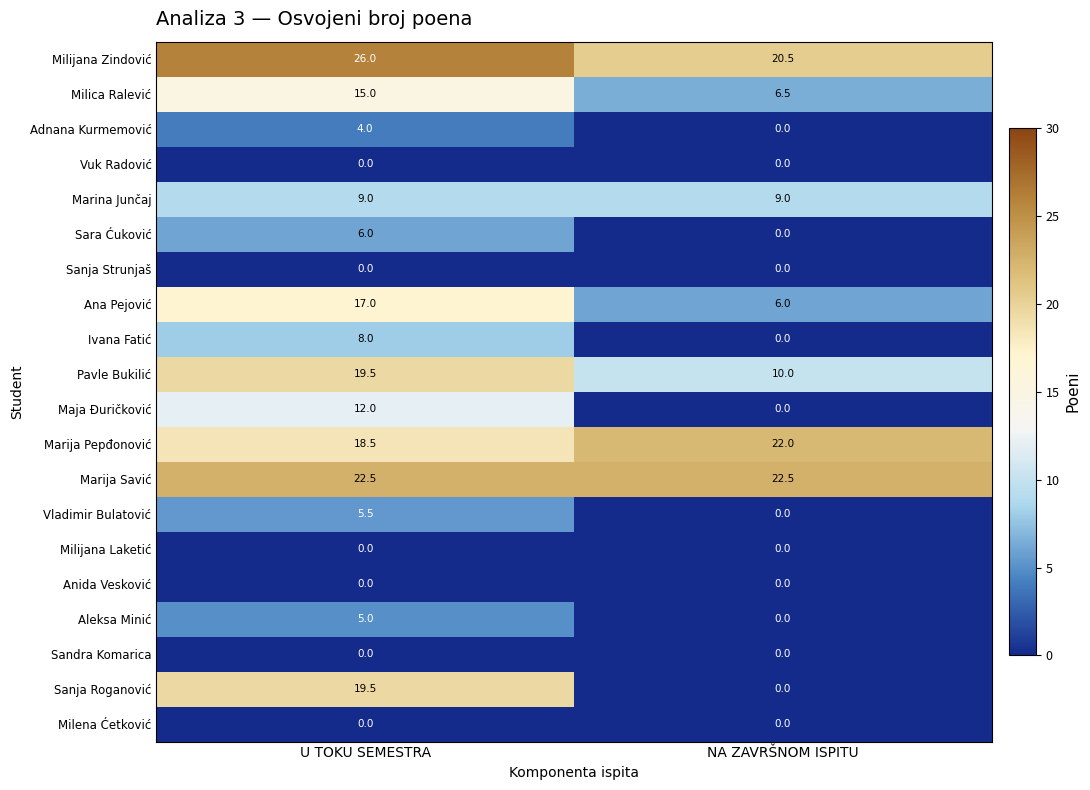

Which series changed the most between U TOKU SEMESTRA and NA ZAVRŠNOM ISPITU?

Sanja Roganović